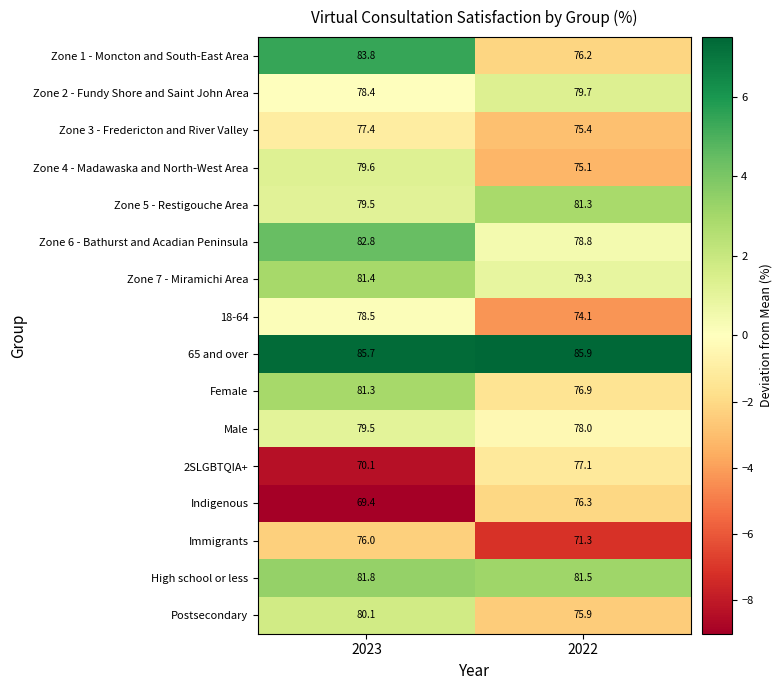

Which series has the widest spread of values?

Zone 1 - Moncton and South-East Area